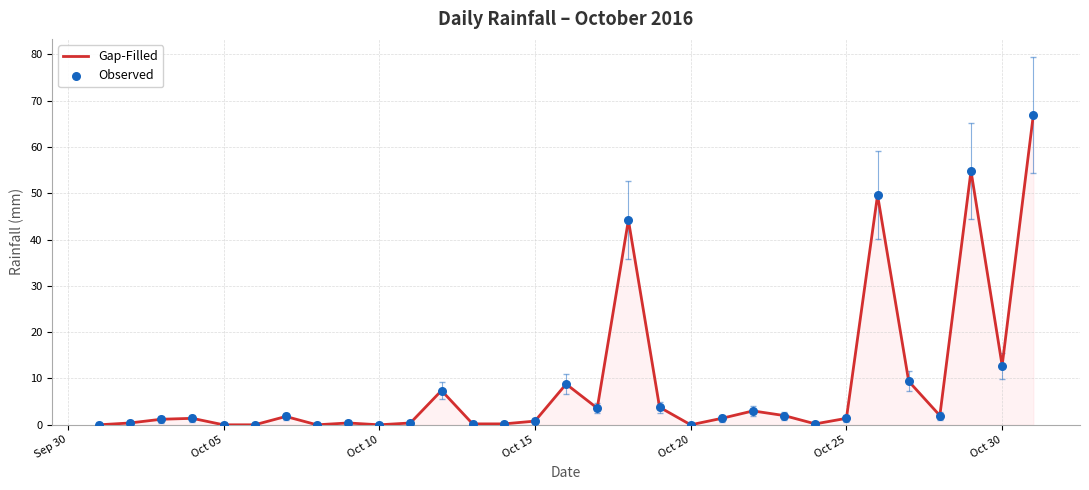

What is the difference between the maximum and minimum values?

66.8